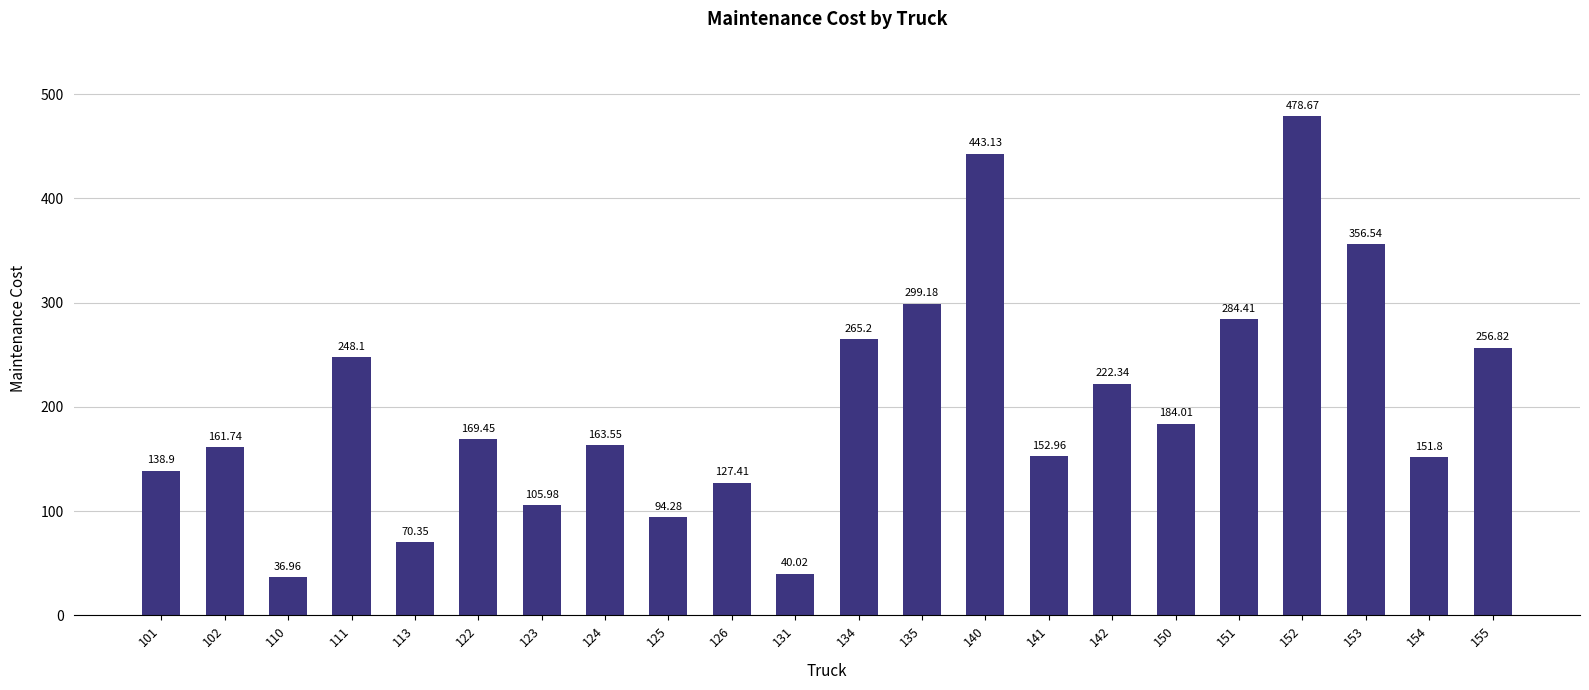

What is the value of the 3rd bar from the left?

37.0